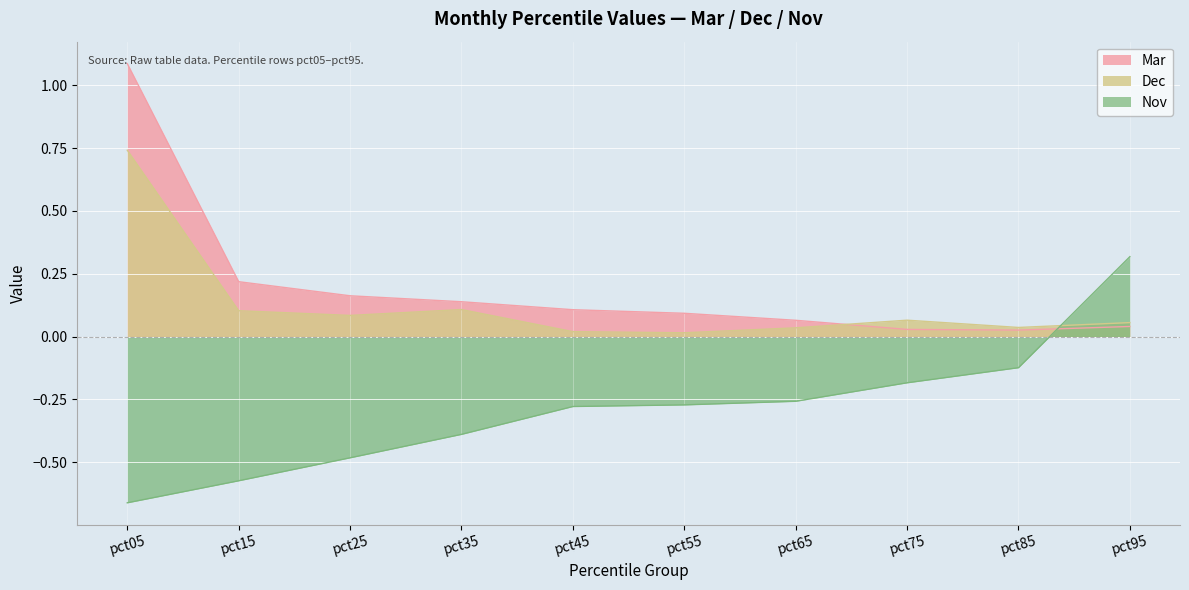

Which label corresponds to the smallest value in the chart?

pct05